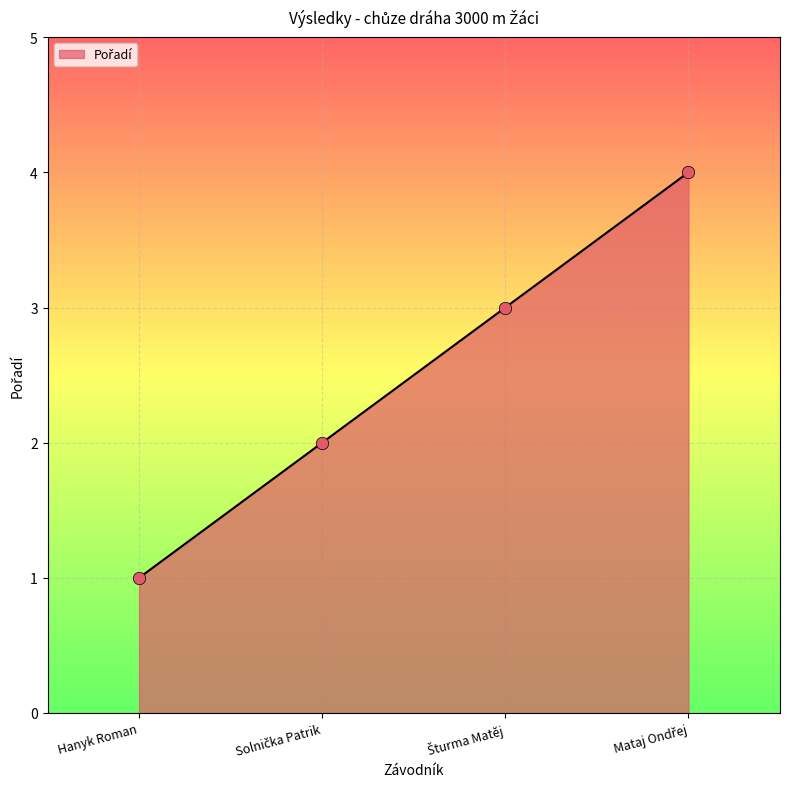

True or false: there are more than 0 points higher than both neighbors.

False